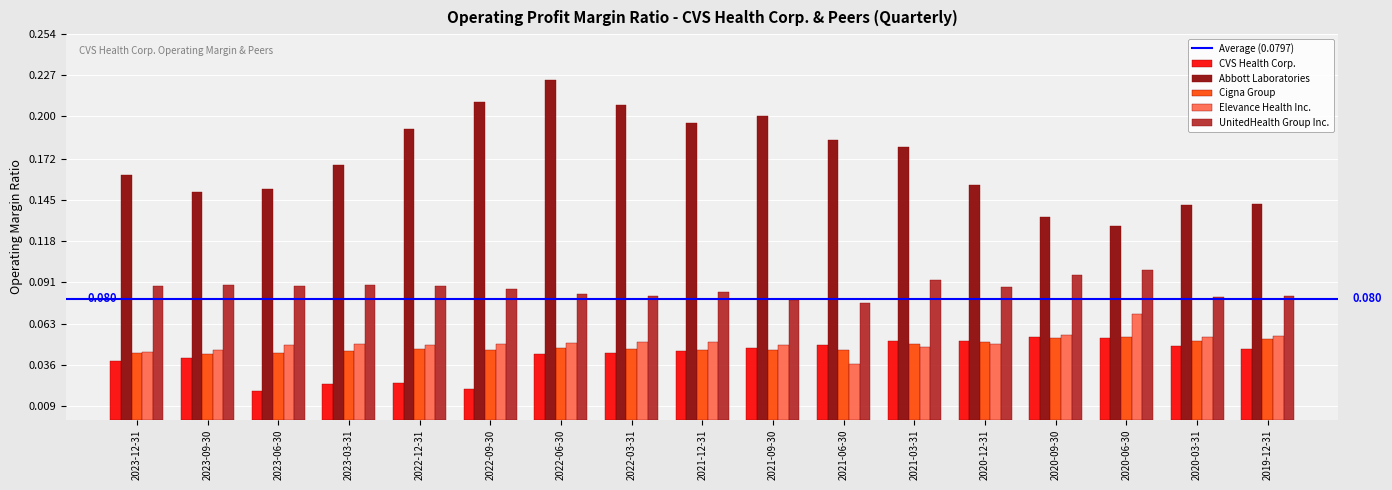

Which series has the largest total across all categories?

Abbott Laboratories